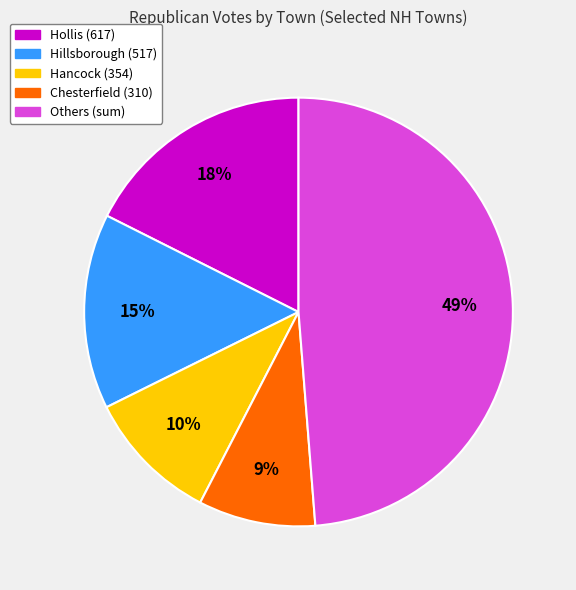

To the nearest percent, what is the difference between the largest and smallest slice percentages?

40%